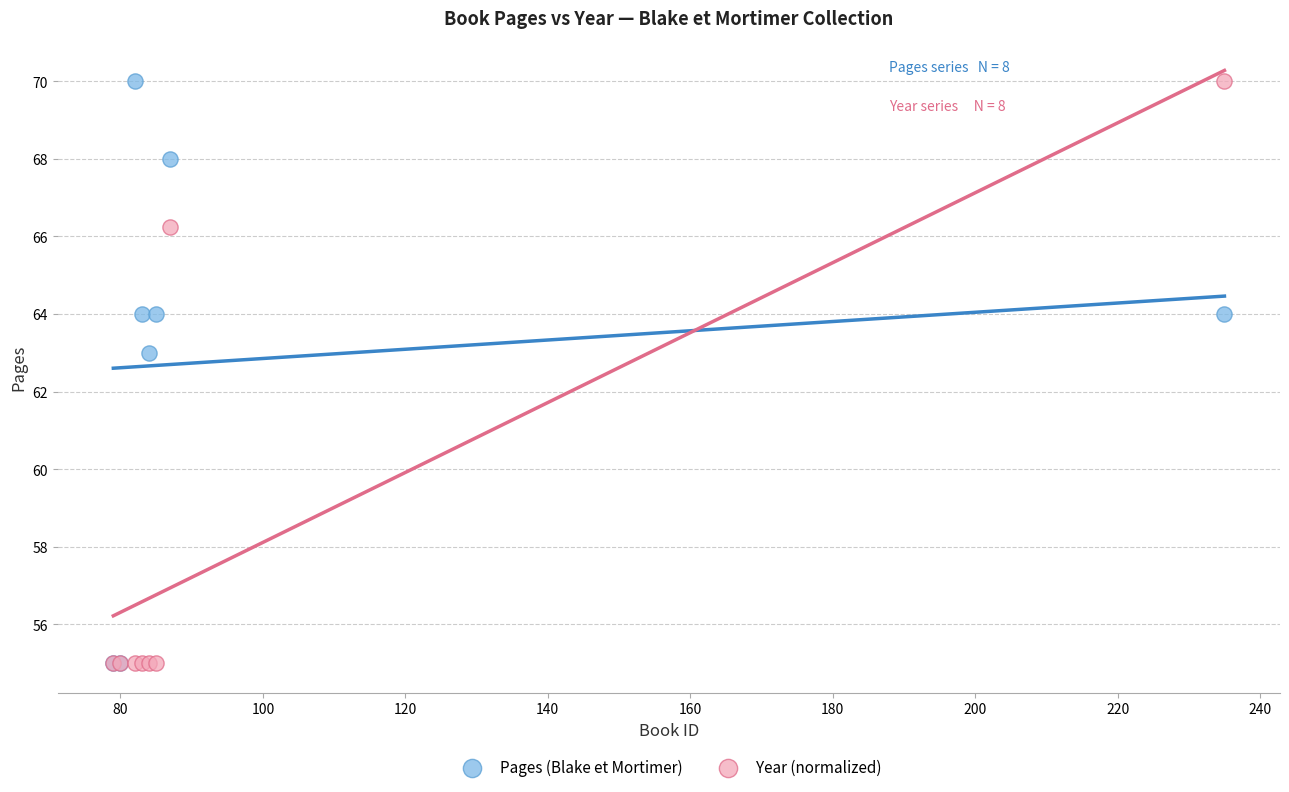

Across all series, what Y value is closest to 62?

63.0